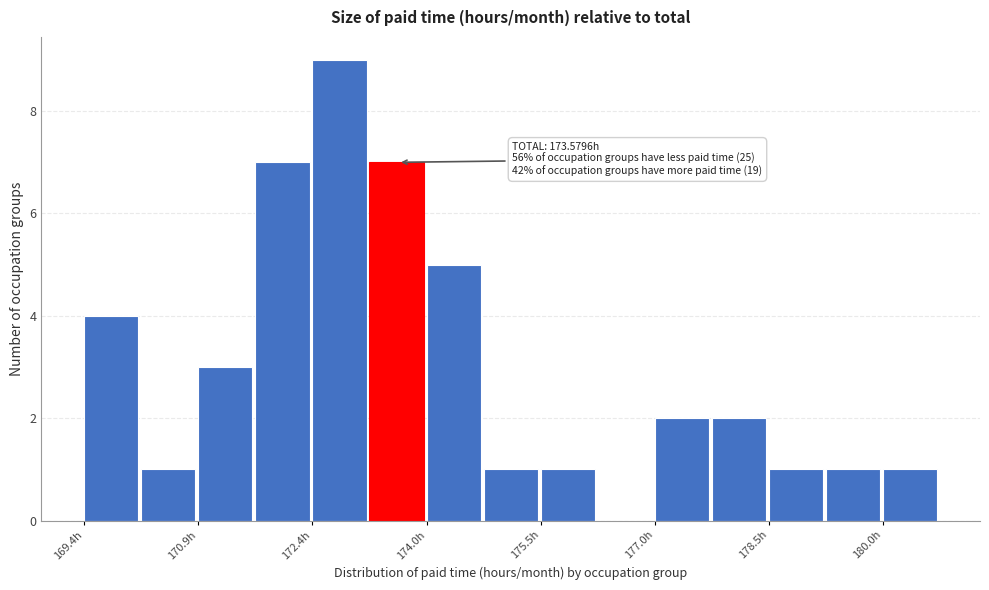

Around what value on the x-axis is the tallest bar? Give the approximate position of its centre, as read against the axis.

172.8